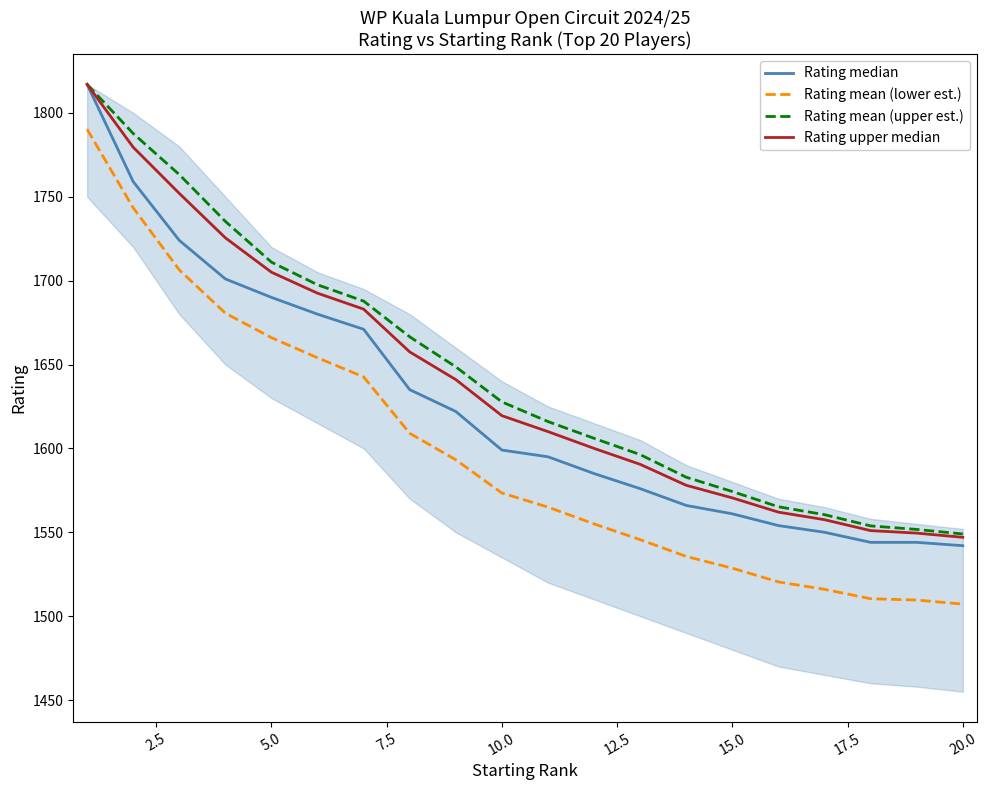

True or false: Rating upper median has a value of 1562.0 at 15.

True